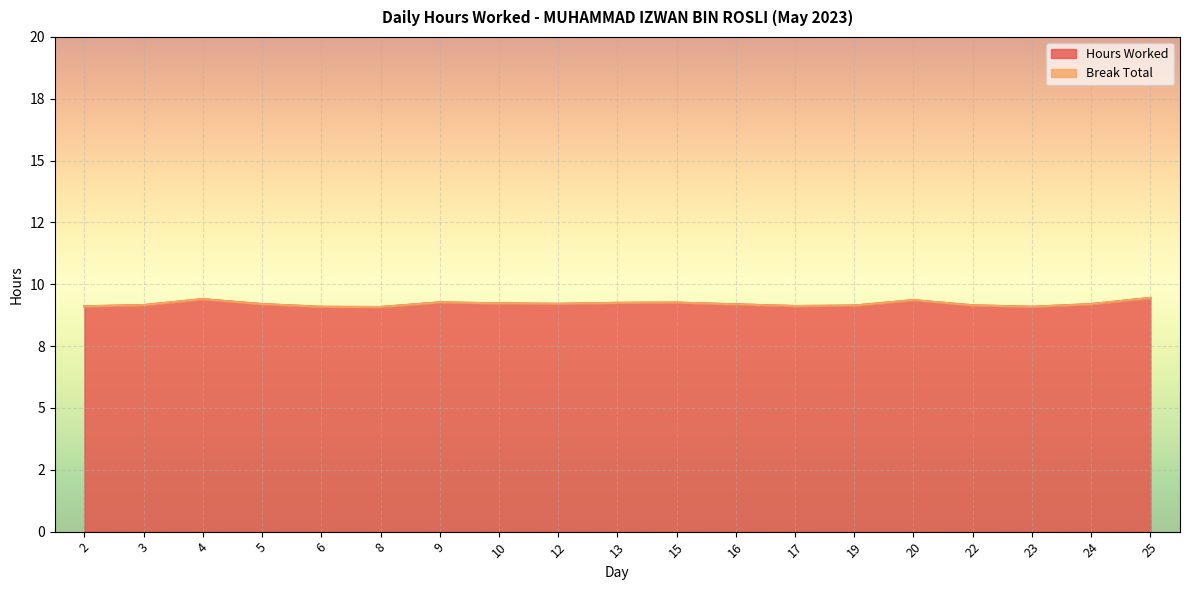

What is the value of the 9th point from the left?

9.2